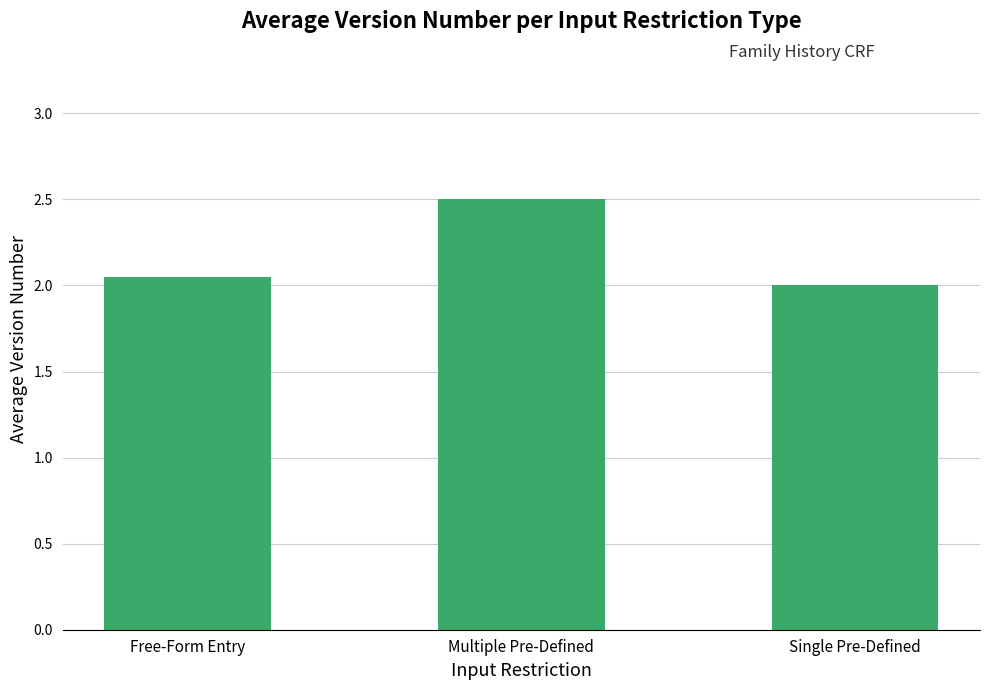

What is the difference between the maximum and minimum values?

0.5